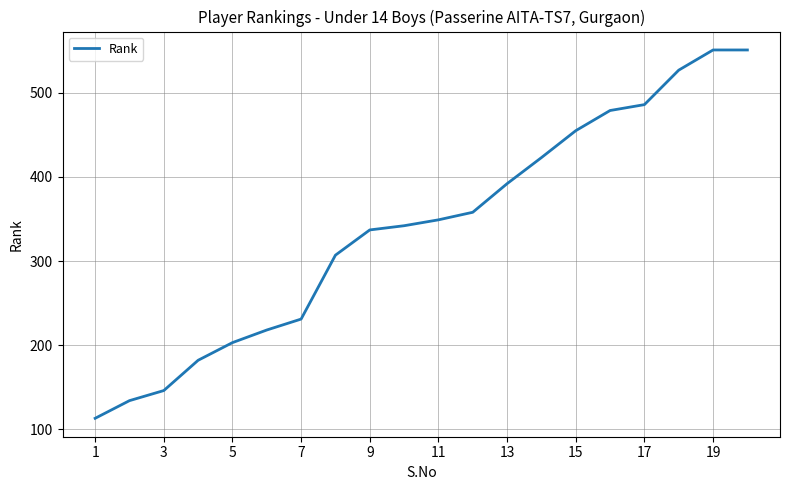

What is the maximum value shown in the chart?

551